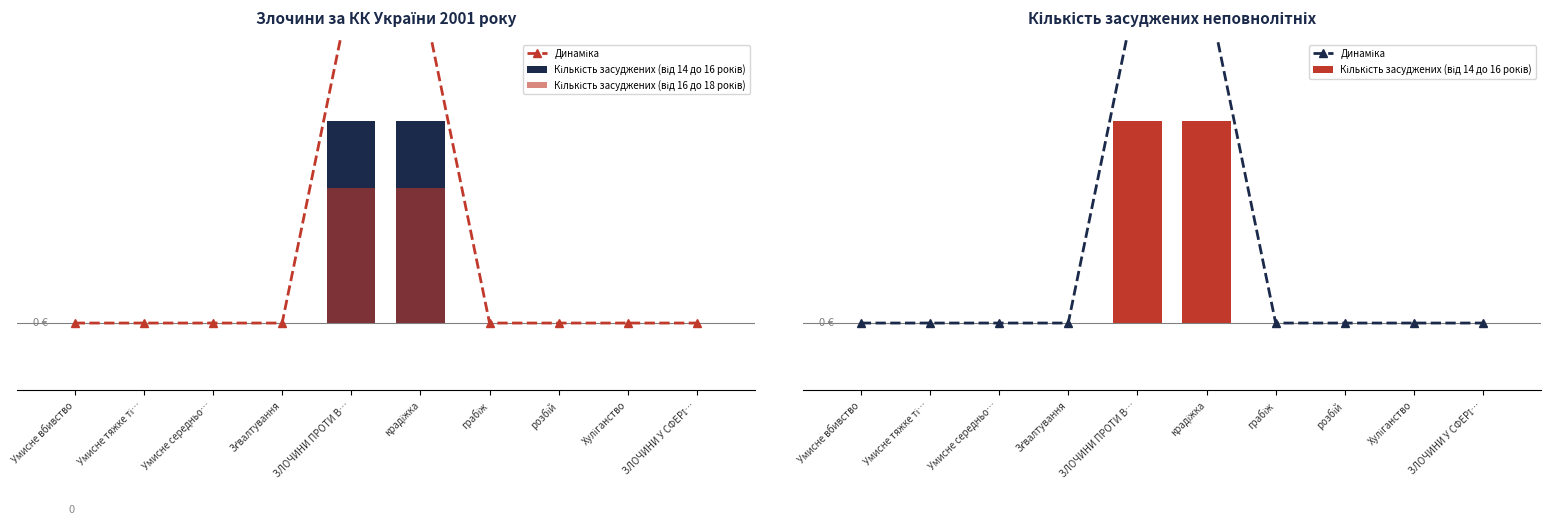

Is the value of Динаміка at ЗЛОЧИНИ ПРОТИ В… greater than the value of Кількість засуджених (від 14 до 16 років) at ЗЛОЧИНИ У СФЕРІ…?

Yes